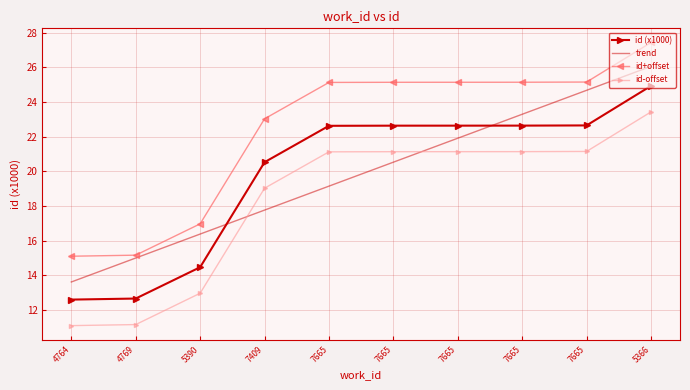

What are all the series names shown in the legend?

id (x1000), trend, id+offset, id-offset